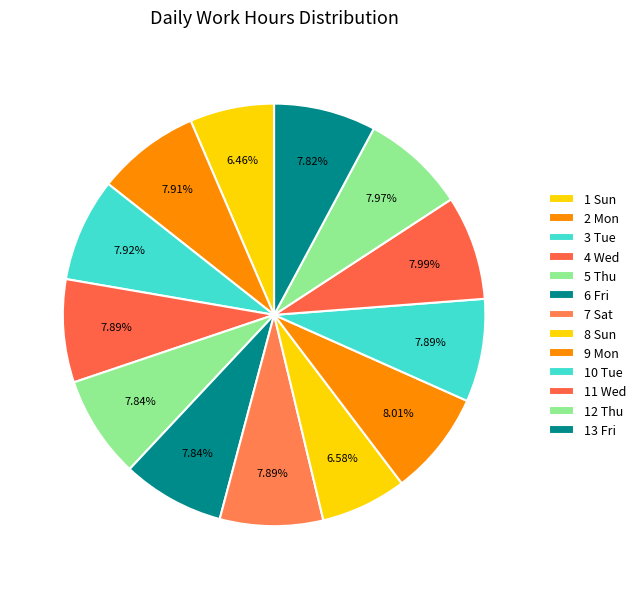

Which category has the biggest portion of the pie?

9 Mon